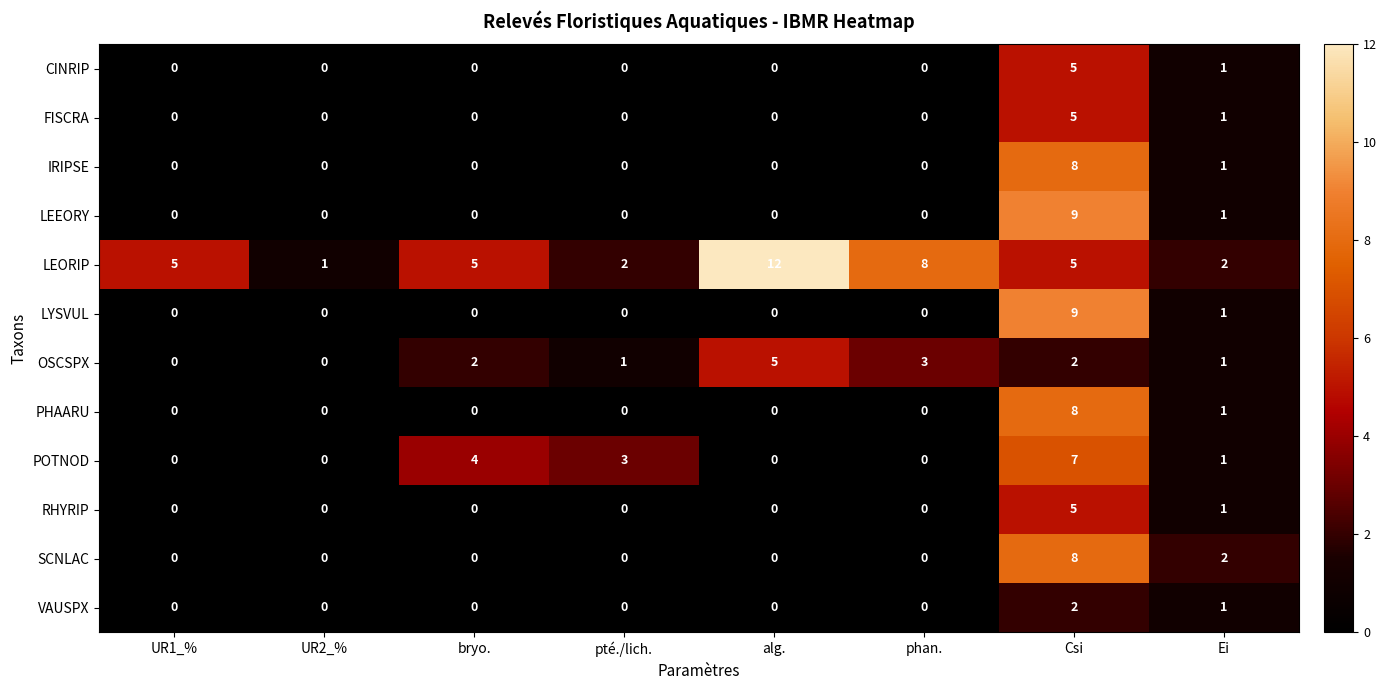

Count the POTNOD values in the range 0 to 4.

7